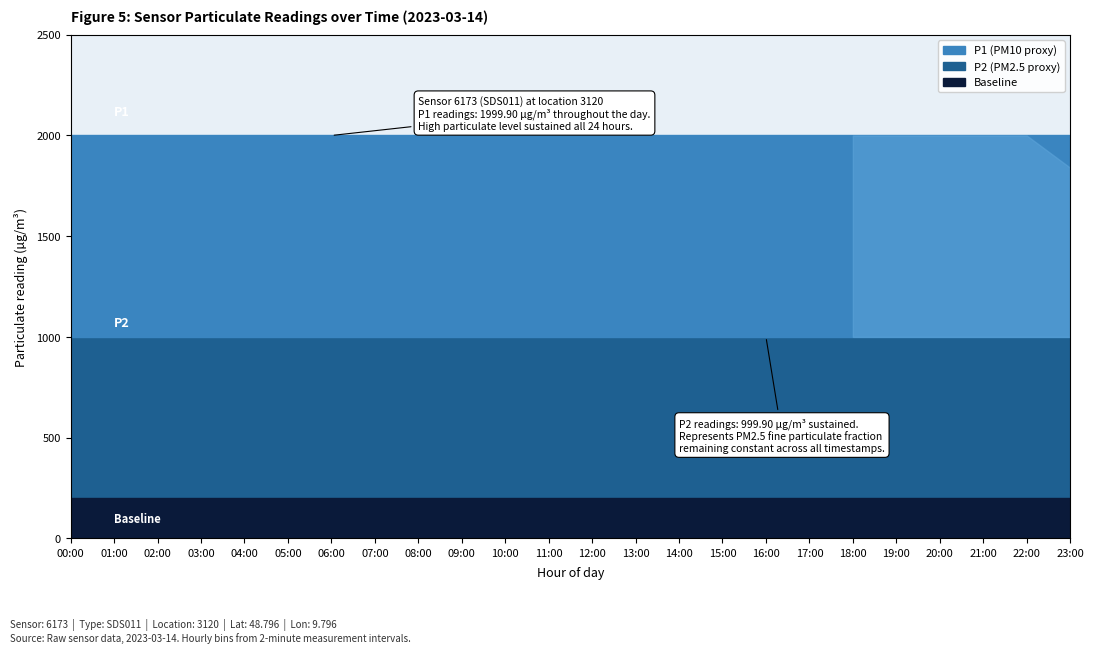

Reading left to right, list all the values displayed in this chart.

P1: 00:00=1999.9	01:00=1999.9	02:00=1999.9	03:00=1999.9	04:00=1999.9	05:00=1999.9	06:00=1999.9	07:00=1999.9	08:00=1999.9	09:00=1999.9	10:00=1999.9	11:00=1999.9	12:00=1999.9	13:00=1999.9	14:00=1999.9	15:00=1999.9	16:00=1999.9	17:00=1999.9	18:00=1999.9	19:00=1999.9	20:00=1999.9	21:00=1999.9	22:00=1999.9	23:00=1999.9
P2: 00:00=999.9	01:00=999.9	02:00=999.9	03:00=999.9	04:00=999.9	05:00=999.9	06:00=999.9	07:00=999.9	08:00=999.9	09:00=999.9	10:00=999.9	11:00=999.9	12:00=999.9	13:00=999.9	14:00=999.9	15:00=999.9	16:00=999.9	17:00=999.9	18:00=999.9	19:00=999.9	20:00=999.9	21:00=999.9	22:00=999.9	23:00=999.9